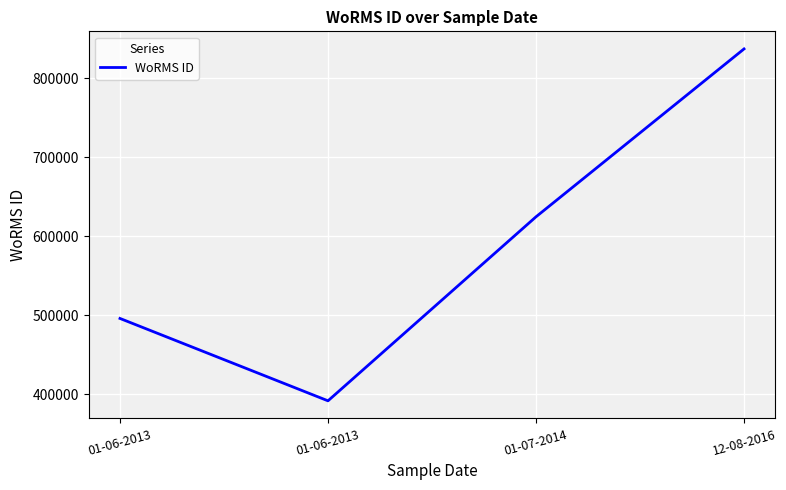

How many distinct data groups are displayed?

1